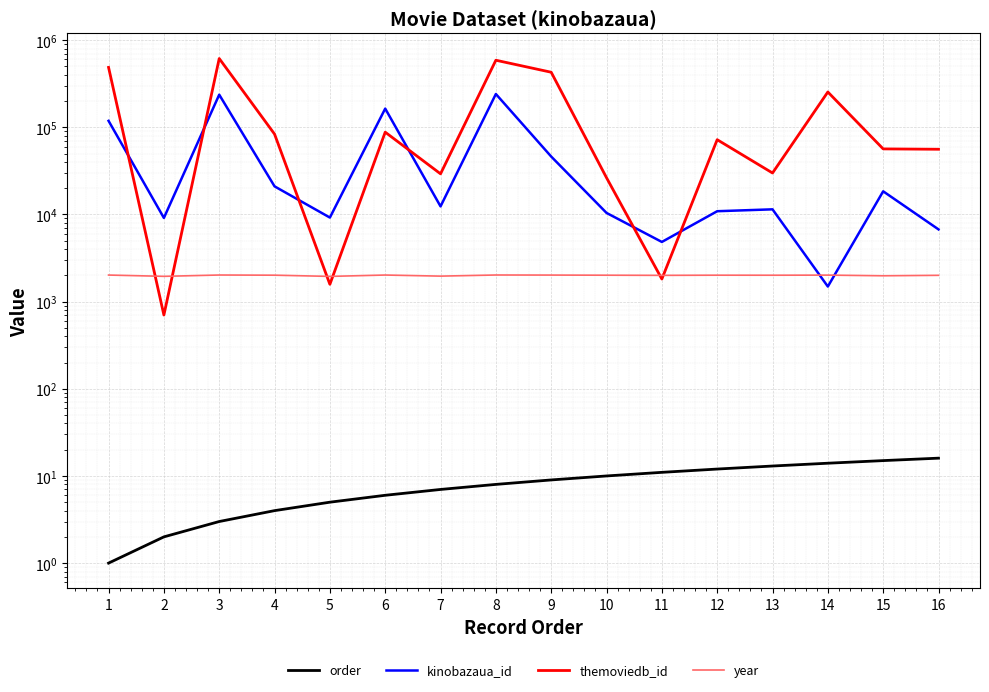

The value of order at 15 is 4. True or false?

False